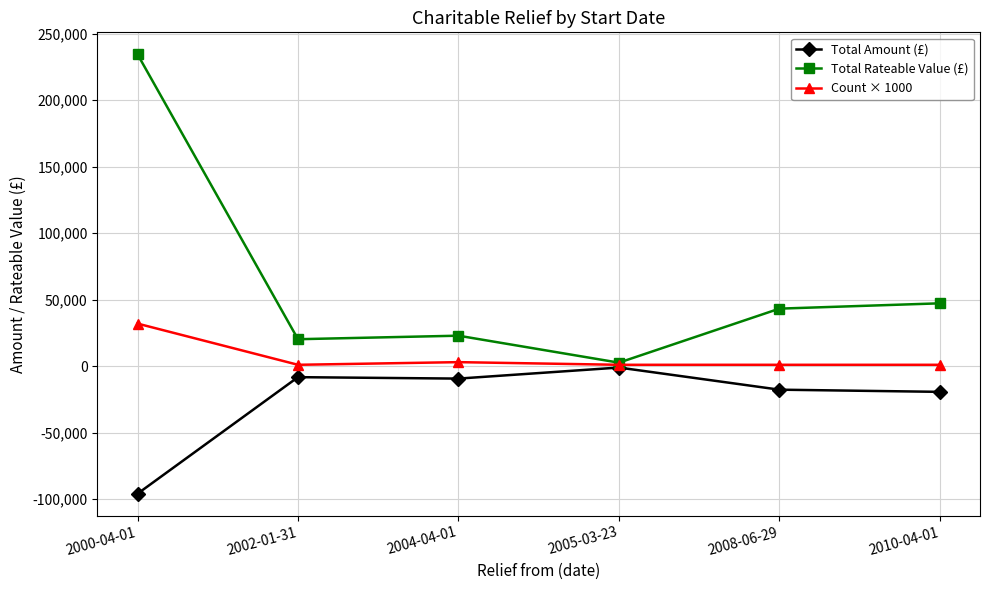

Rank the series by their maximum value, from lowest to highest.

Total Amount (£), Count × 1000, Total Rateable Value (£)